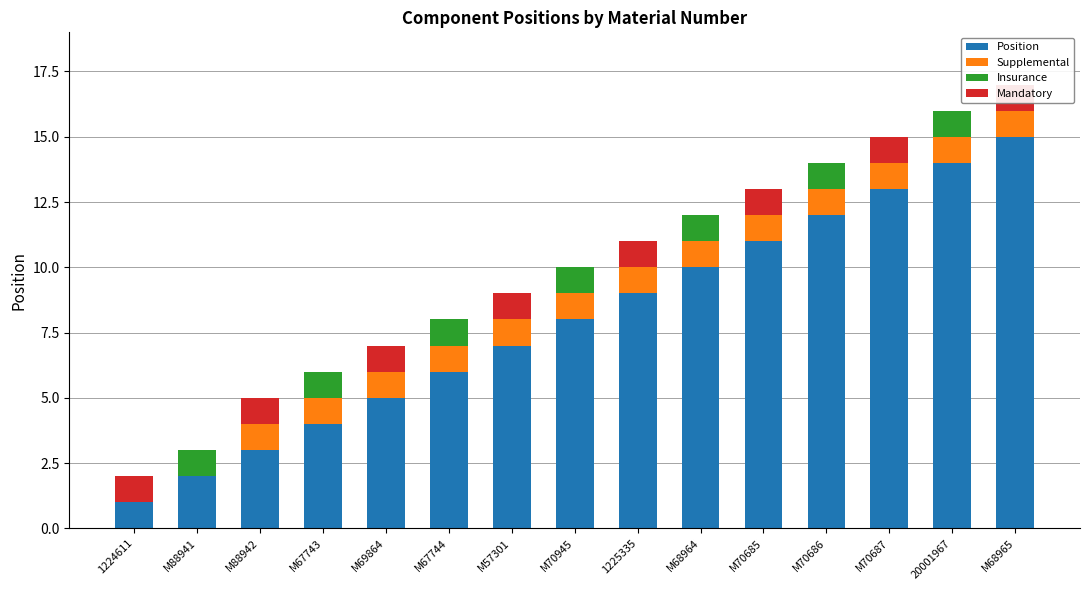

Reading left to right, list all the values displayed in this chart.

Position: 1224611=1	M88941=2	M88942=3	M67743=4	M69864=5	M67744=6	M57301=7	M70945=8	1225335=9	M68964=10	M70685=11	M70686=12	M70687=13	20001967=14	M68965=15
Supplemental: 1224611=0	M88941=0	M88942=1	M67743=1	M69864=1	M67744=1	M57301=1	M70945=1	1225335=1	M68964=1	M70685=1	M70686=1	M70687=1	20001967=1	M68965=1
Insurance: 1224611=0	M88941=1	M88942=0	M67743=1	M69864=0	M67744=1	M57301=0	M70945=1	1225335=0	M68964=1	M70685=0	M70686=1	M70687=0	20001967=1	M68965=0
Mandatory: 1224611=1	M88941=0	M88942=1	M67743=0	M69864=1	M67744=0	M57301=1	M70945=0	1225335=1	M68964=0	M70685=1	M70686=0	M70687=1	20001967=0	M68965=1